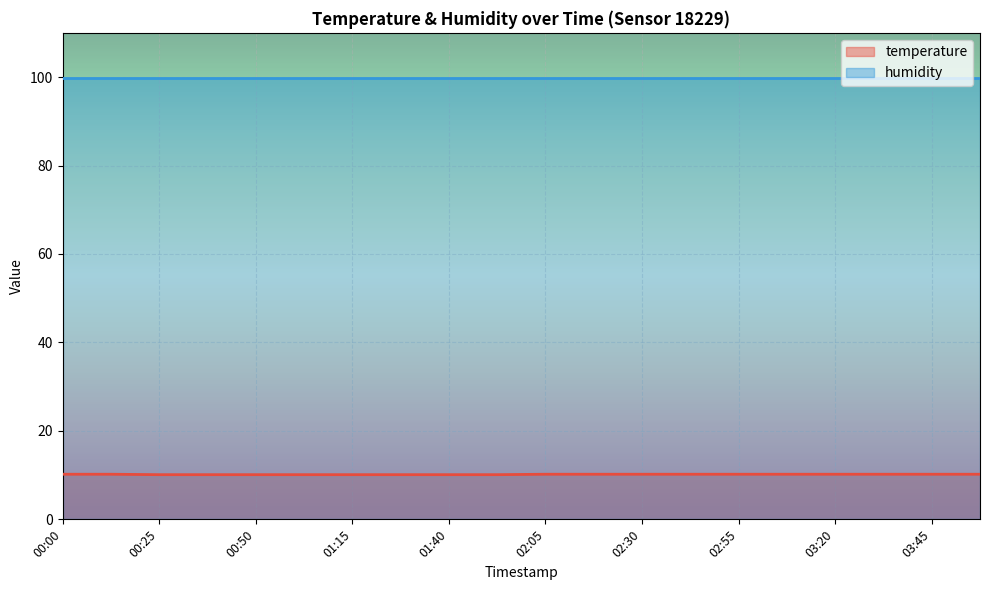

At 02:05, list the series in order from smallest to largest.

temperature, humidity